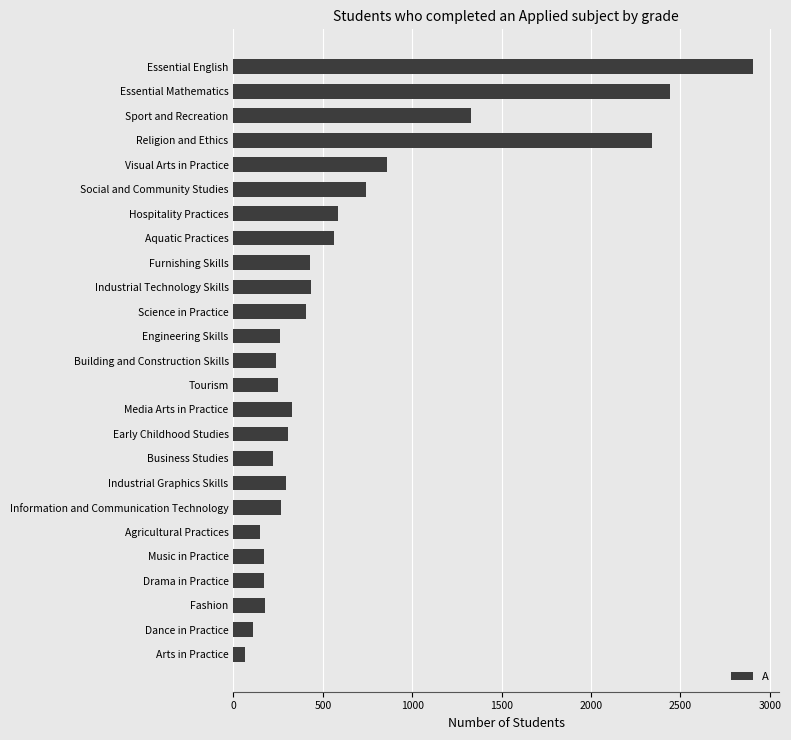

What is the approximate value at Visual Arts in Practice, to the nearest 10?

860